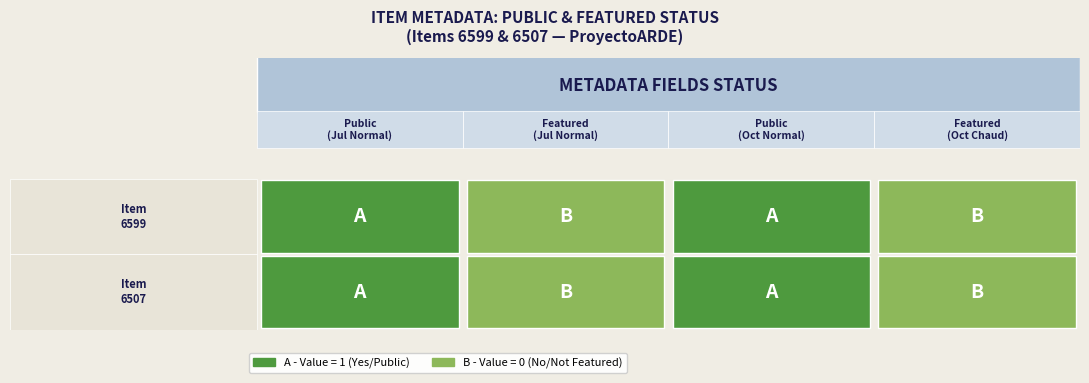

Reading left to right, what are all the values shown in this chart?

6599: 1	0	1	0
6507: 1	0	1	0